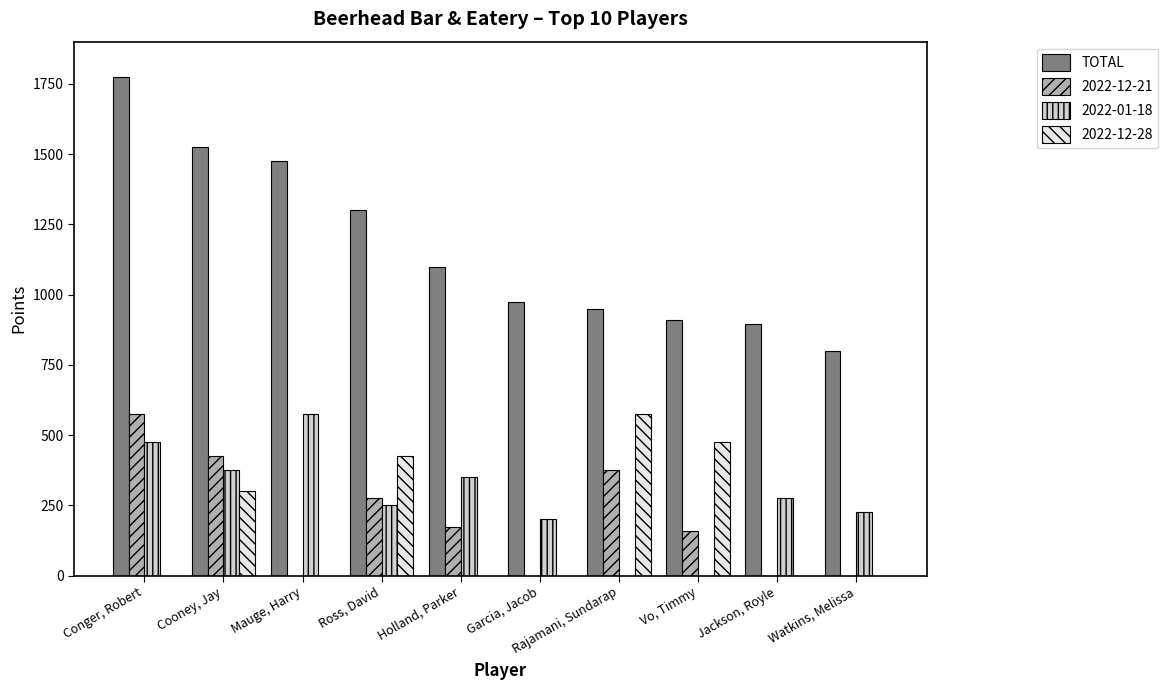

Count the number of categories in the chart.

10